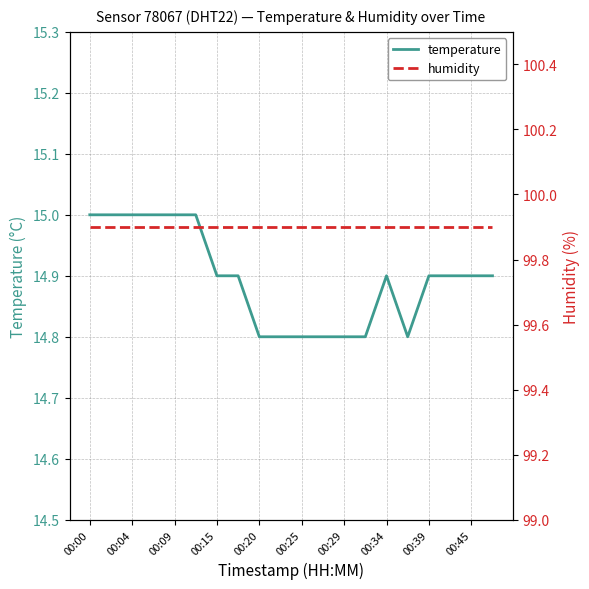

Rank the series by their maximum value, from highest to lowest.

humidity, temperature